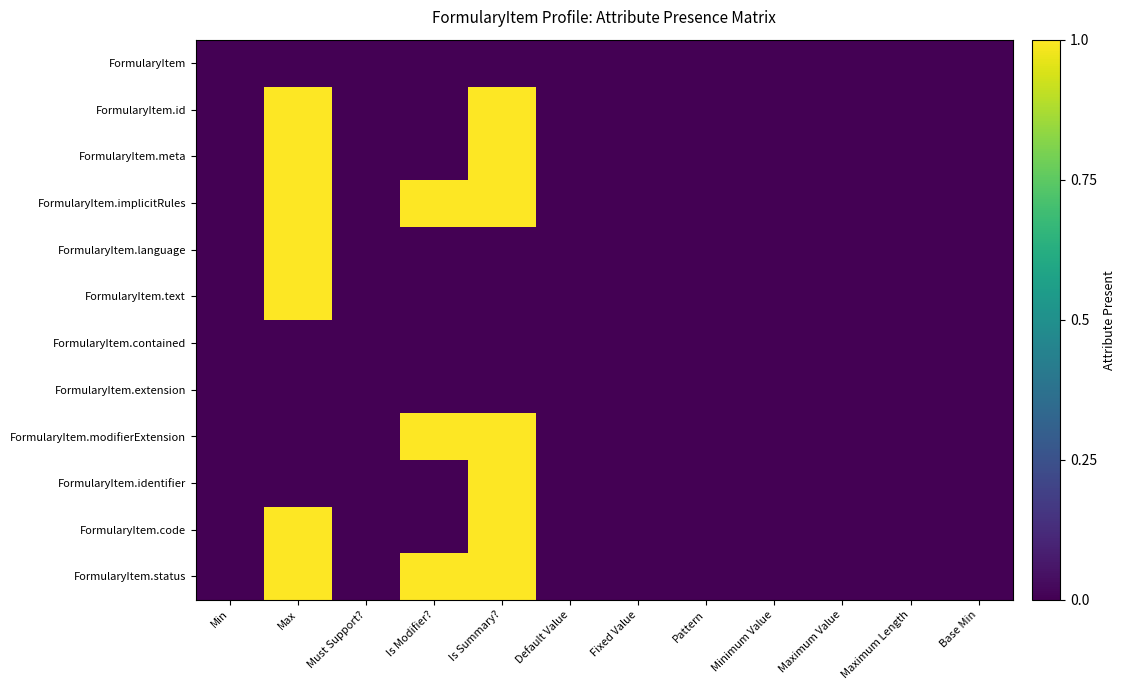

Reading left to right, list all the values displayed in this chart.

FormularyItem: Min=0	Max=0	Must Support?=0	Is Modifier?=0	Is Summary?=0	Default Value=0	Fixed Value=0	Pattern=0	Minimum Value=0	Maximum Value=0	Maximum Length=0	Base Min=0
FormularyItem.id: Min=0	Max=1	Must Support?=0	Is Modifier?=0	Is Summary?=1	Default Value=0	Fixed Value=0	Pattern=0	Minimum Value=0	Maximum Value=0	Maximum Length=0	Base Min=0
FormularyItem.meta: Min=0	Max=1	Must Support?=0	Is Modifier?=0	Is Summary?=1	Default Value=0	Fixed Value=0	Pattern=0	Minimum Value=0	Maximum Value=0	Maximum Length=0	Base Min=0
FormularyItem.implicitRules: Min=0	Max=1	Must Support?=0	Is Modifier?=1	Is Summary?=1	Default Value=0	Fixed Value=0	Pattern=0	Minimum Value=0	Maximum Value=0	Maximum Length=0	Base Min=0
FormularyItem.language: Min=0	Max=1	Must Support?=0	Is Modifier?=0	Is Summary?=0	Default Value=0	Fixed Value=0	Pattern=0	Minimum Value=0	Maximum Value=0	Maximum Length=0	Base Min=0
FormularyItem.text: Min=0	Max=1	Must Support?=0	Is Modifier?=0	Is Summary?=0	Default Value=0	Fixed Value=0	Pattern=0	Minimum Value=0	Maximum Value=0	Maximum Length=0	Base Min=0
FormularyItem.contained: Min=0	Max=0	Must Support?=0	Is Modifier?=0	Is Summary?=0	Default Value=0	Fixed Value=0	Pattern=0	Minimum Value=0	Maximum Value=0	Maximum Length=0	Base Min=0
FormularyItem.extension: Min=0	Max=0	Must Support?=0	Is Modifier?=0	Is Summary?=0	Default Value=0	Fixed Value=0	Pattern=0	Minimum Value=0	Maximum Value=0	Maximum Length=0	Base Min=0
FormularyItem.modifierExtension: Min=0	Max=0	Must Support?=0	Is Modifier?=1	Is Summary?=1	Default Value=0	Fixed Value=0	Pattern=0	Minimum Value=0	Maximum Value=0	Maximum Length=0	Base Min=0
FormularyItem.identifier: Min=0	Max=0	Must Support?=0	Is Modifier?=0	Is Summary?=1	Default Value=0	Fixed Value=0	Pattern=0	Minimum Value=0	Maximum Value=0	Maximum Length=0	Base Min=0
FormularyItem.code: Min=0	Max=1	Must Support?=0	Is Modifier?=0	Is Summary?=1	Default Value=0	Fixed Value=0	Pattern=0	Minimum Value=0	Maximum Value=0	Maximum Length=0	Base Min=0
FormularyItem.status: Min=0	Max=1	Must Support?=0	Is Modifier?=1	Is Summary?=1	Default Value=0	Fixed Value=0	Pattern=0	Minimum Value=0	Maximum Value=0	Maximum Length=0	Base Min=0